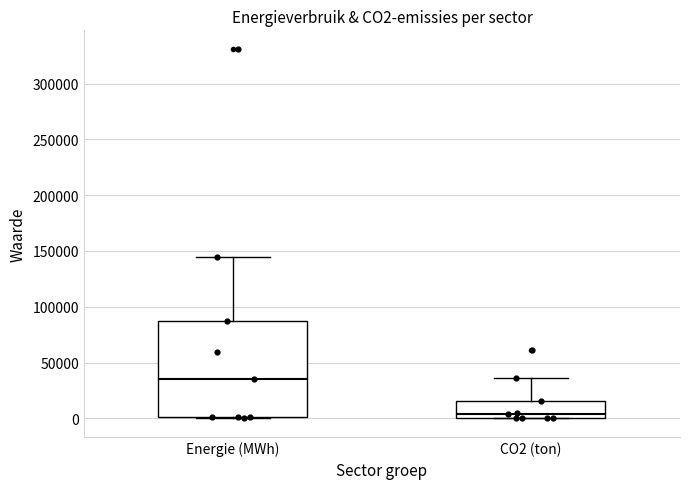

Which box has the lowest median line?

CO2 (ton)